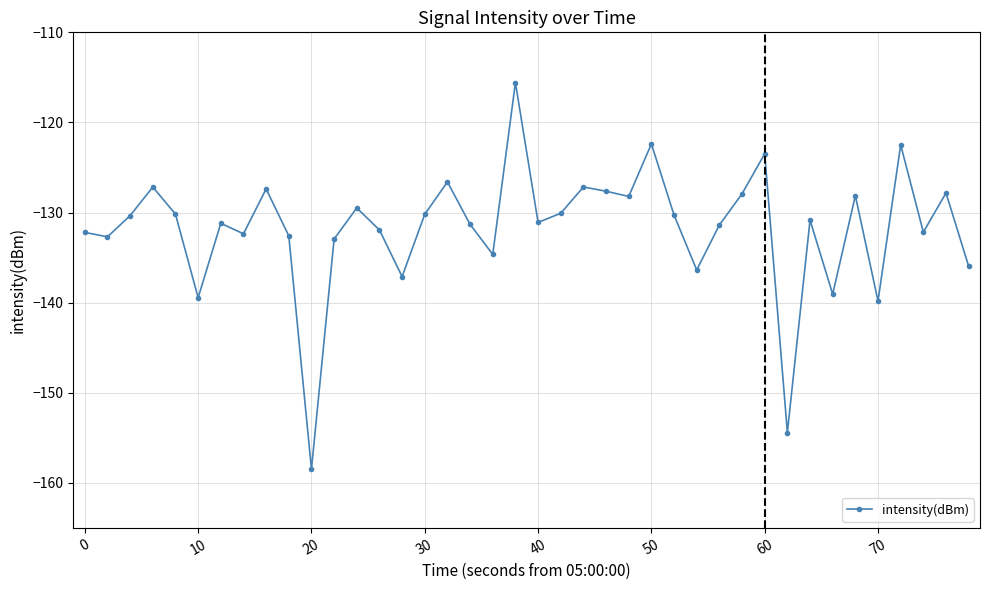

What is the value of the 39th point from the left?

-127.8